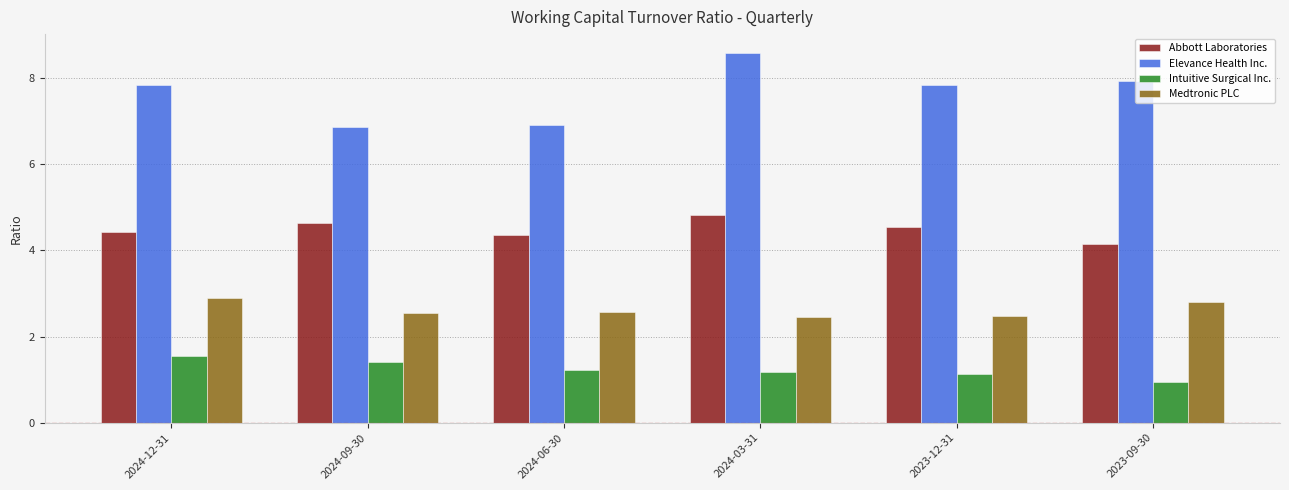

At which category is the sum across all series the highest?

2024-03-31